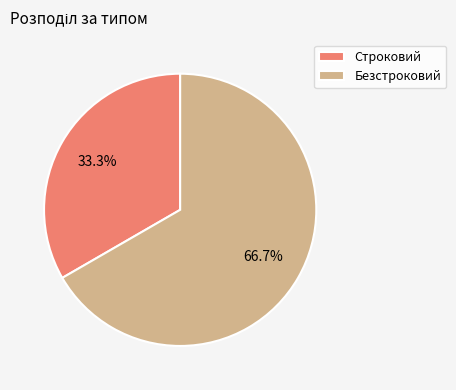

Rank the categories by value from highest to lowest.

Безстроковий, Строковий